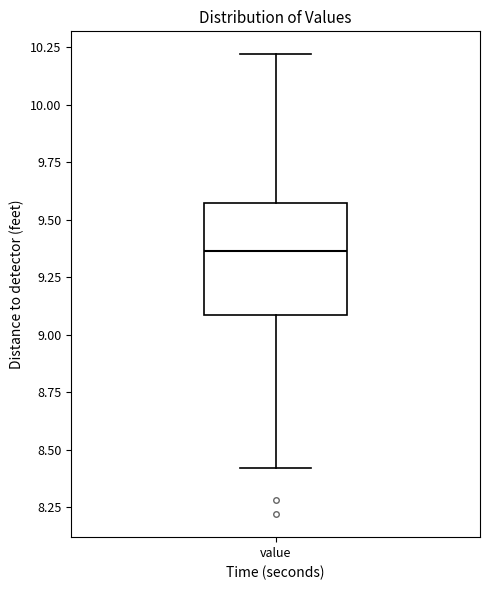

Where does the lower whisker of the box for value end on the y-axis? The values are not printed on the chart, so give them approximately, as read against the axis.

8.40